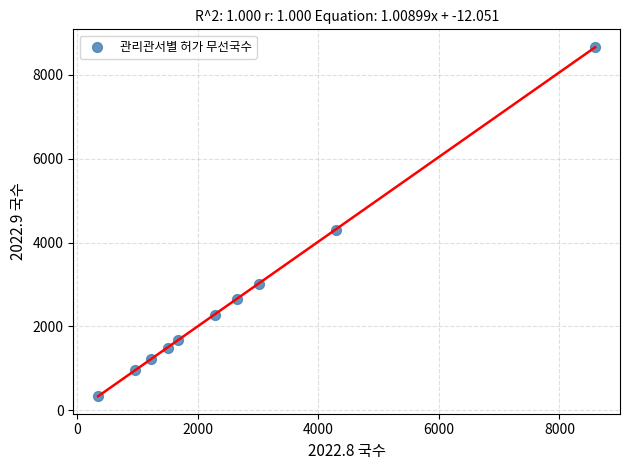

What Y value in the scatter plot is closest to 4506?

4302